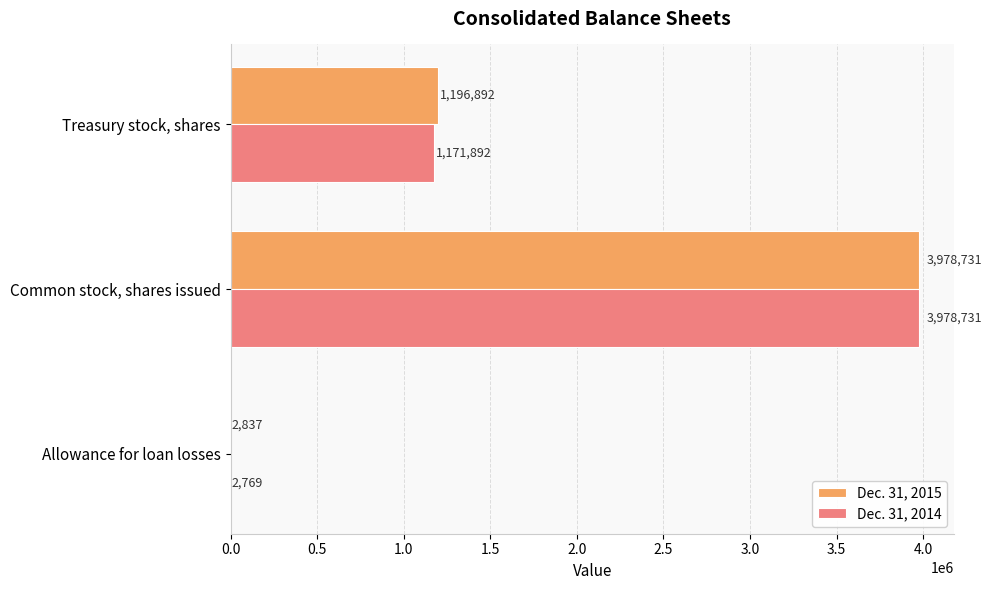

Is it true that Dec. 31, 2015 equals 1196892 at Treasury stock, shares?

True